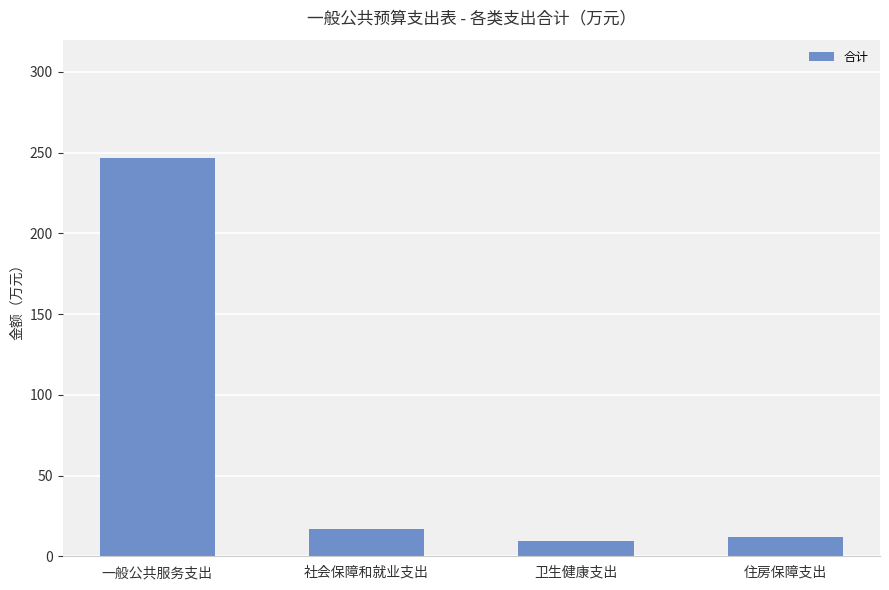

At which category does the chart reach its peak across all series?

一般公共服务支出